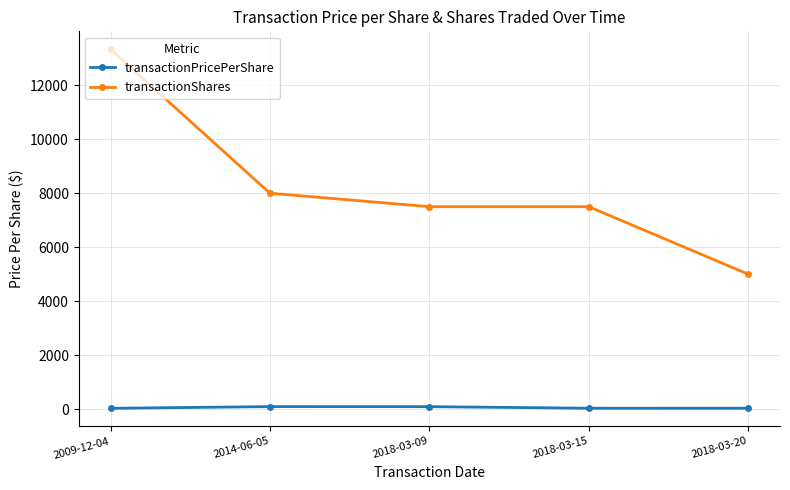

Which series has the largest total across all categories?

transactionShares